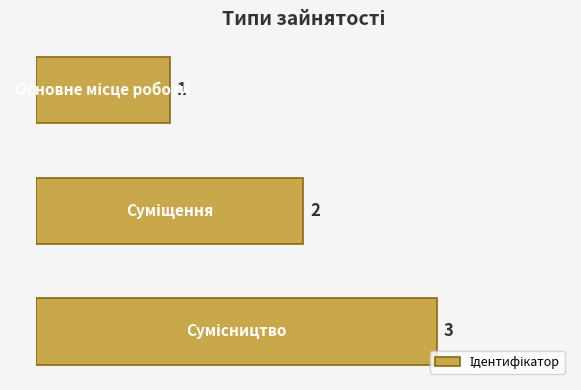

What is the value of the 1st bar from the top?

1